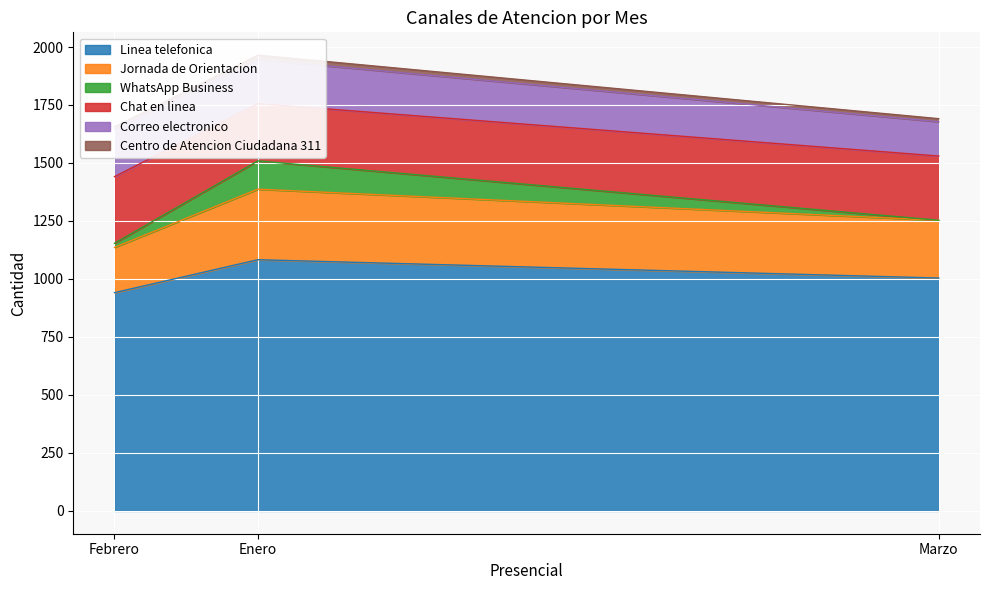

What is the sum of all WhatsApp Business values?

140